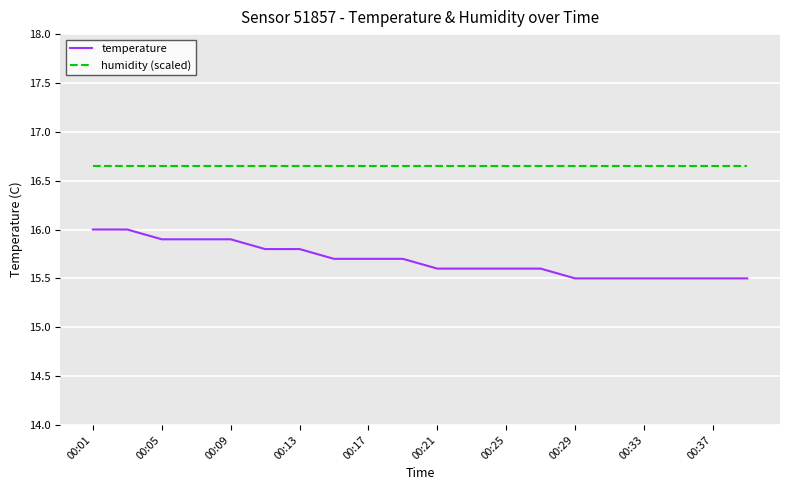

Which series has the largest range (max minus min)?

temperature